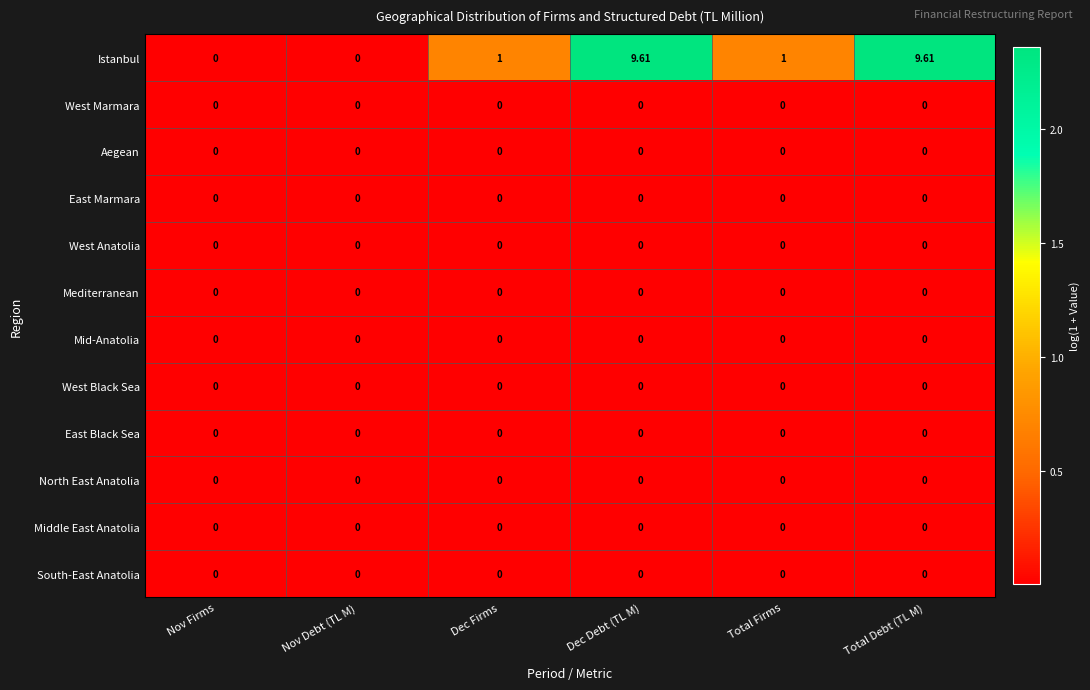

Which series has the widest spread of values?

Istanbul